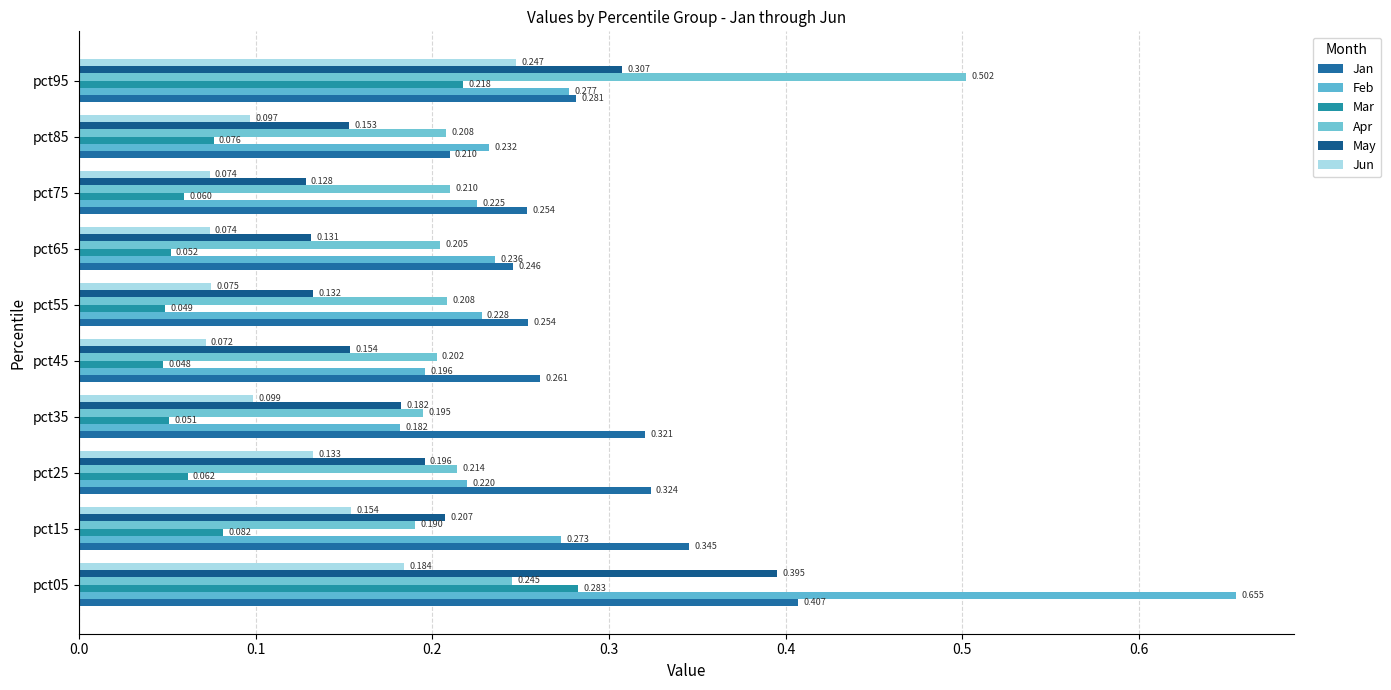

Which series has the widest spread of values?

Feb